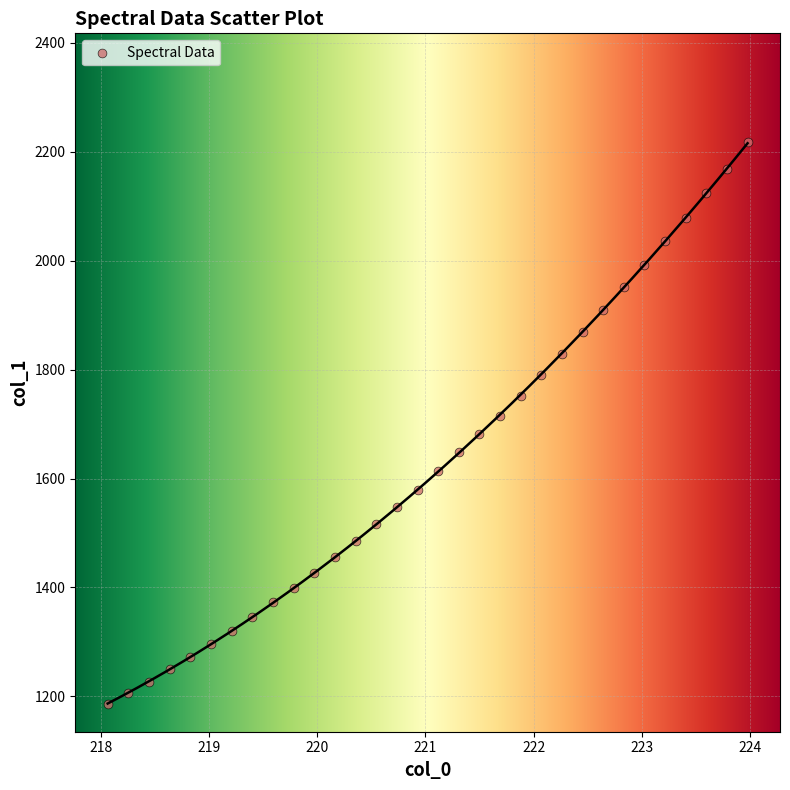

What is the range of X values (max minus min)?

5.9